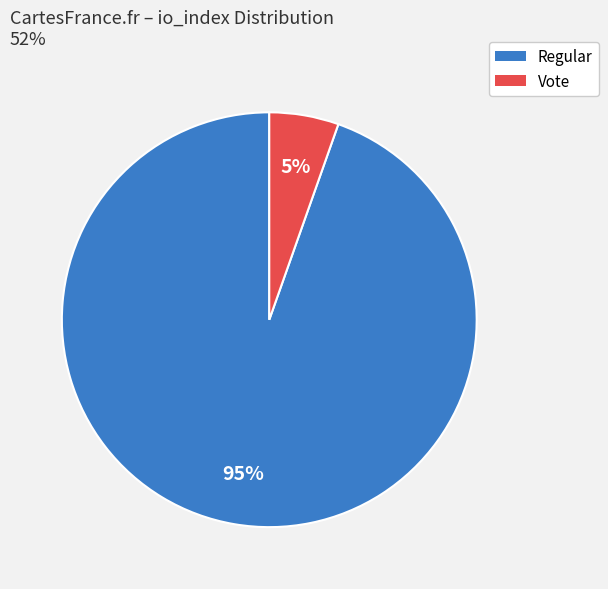

Which slice is the smallest?

Vote